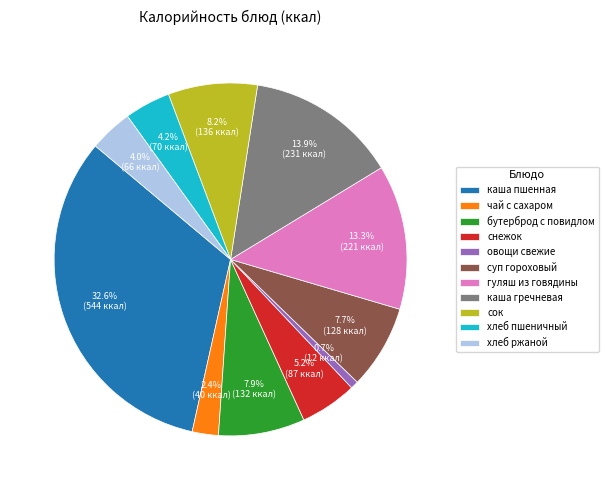

Does каша гречневая account for over 50% of the chart?

No